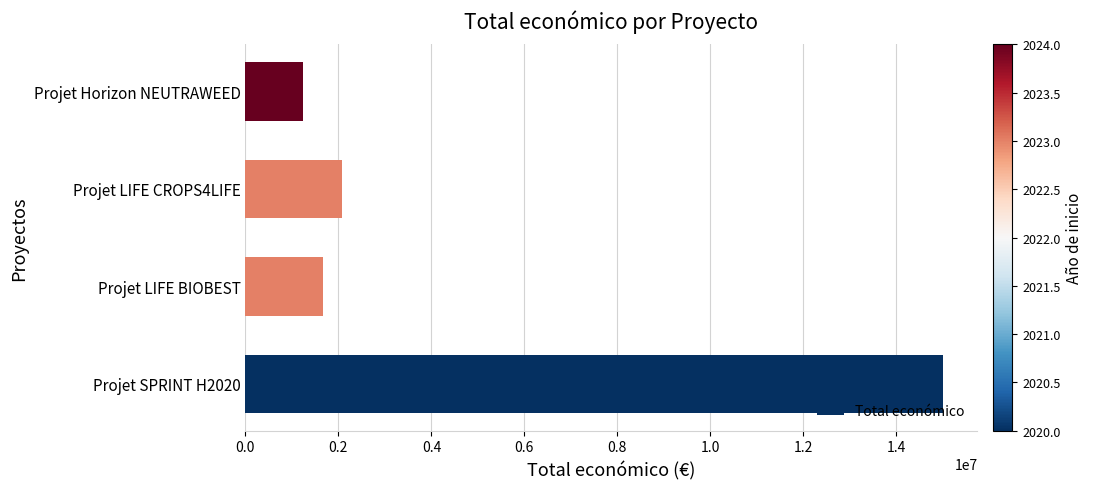

Are the bars grouped side by side (vs. stacked)?

No